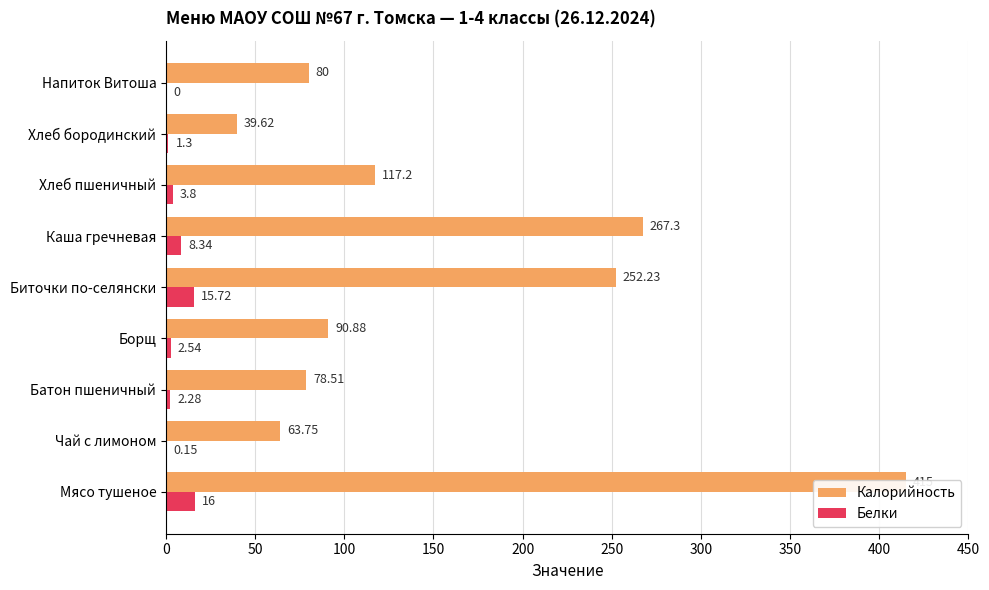

How many data points in Калорийность are above 90?

5